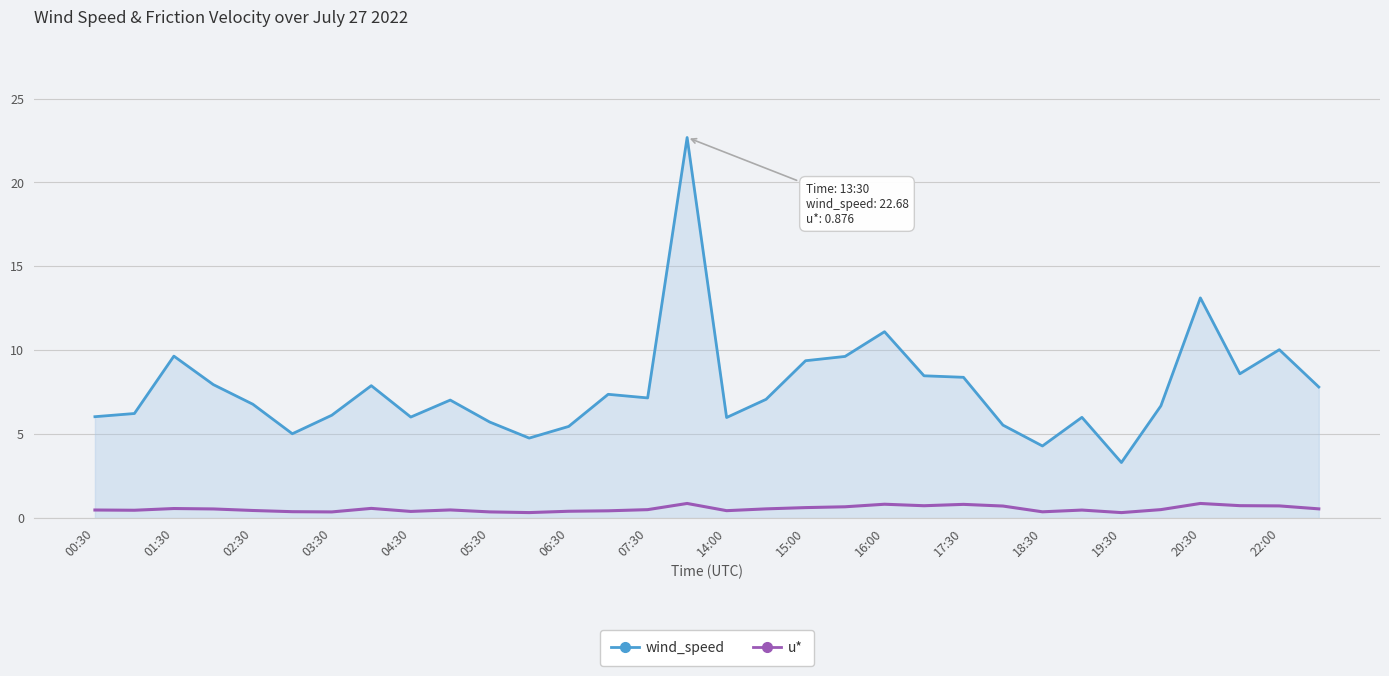

True or false: u* and wind_speed intersect in this chart.

False